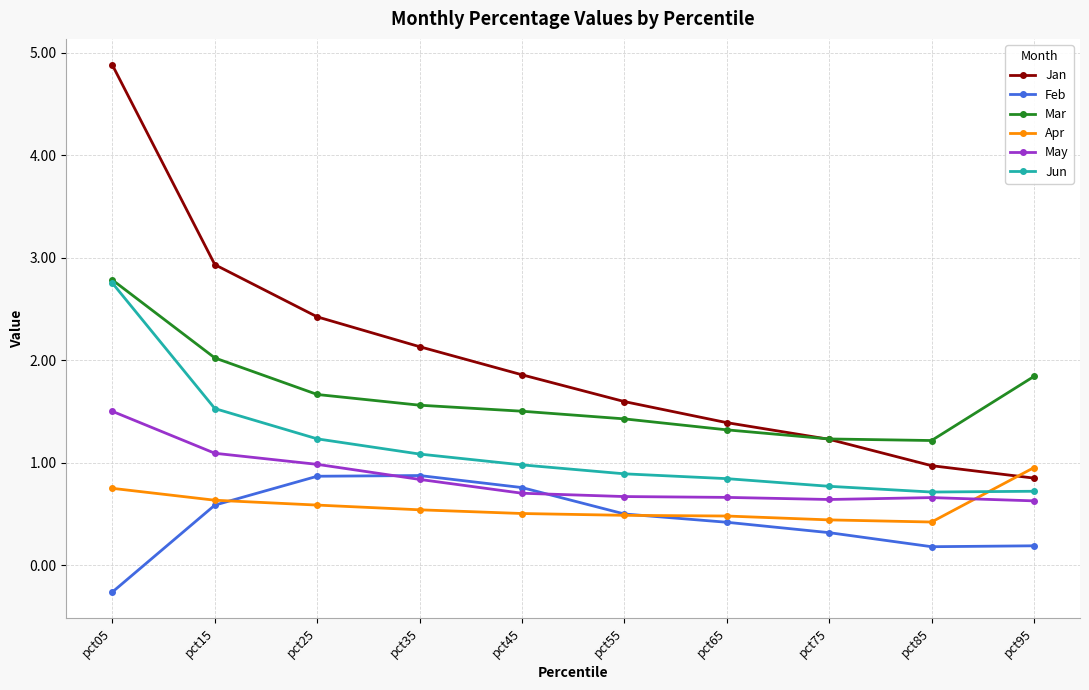

Which label corresponds to the largest value in the chart?

pct05